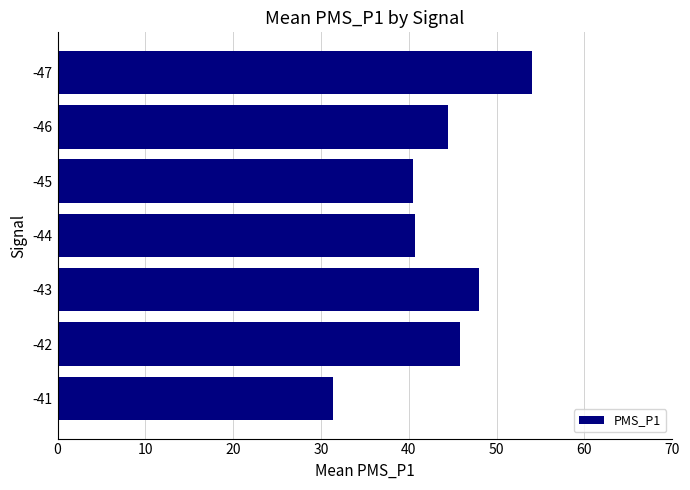

What is the greatest value displayed?

54.0